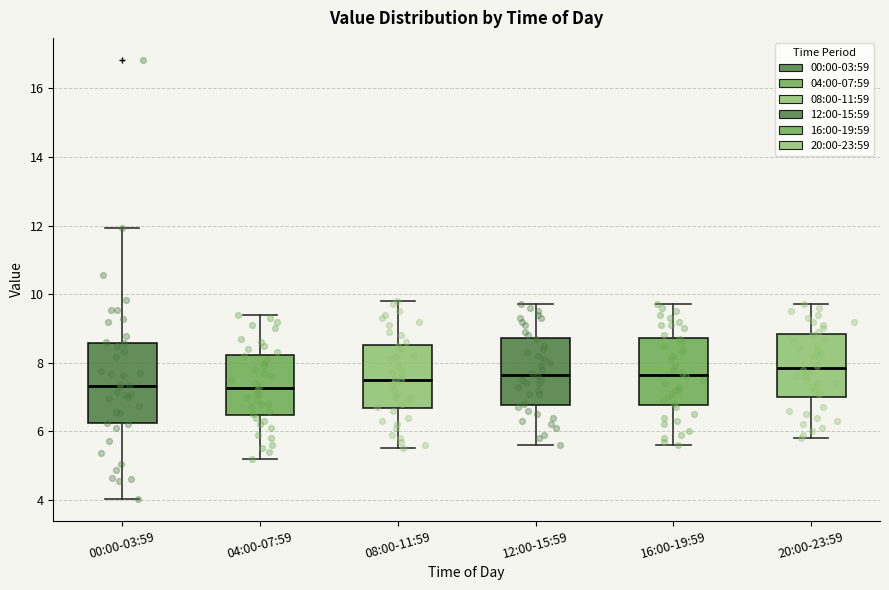

Reading left to right, transcribe this box plot: for each box, give where its median line is, the range the box spans, and where its two whiskers end, as read against the y-axis. The values are not printed on the chart, so give them approximately, as read against the axis.

00:00-03:59: median 7.4, box 6.2 to 8.6, whiskers 4.0 to 12.0
04:00-07:59: median 7.2, box 6.4 to 8.2, whiskers 5.2 to 9.4
08:00-11:59: median 7.6, box 6.6 to 8.6, whiskers 5.6 to 9.8
12:00-15:59: median 7.6, box 6.8 to 8.8, whiskers 5.6 to 9.8
16:00-19:59: median 7.6, box 6.8 to 8.8, whiskers 5.6 to 9.8
20:00-23:59: median 7.8, box 7.0 to 8.8, whiskers 5.8 to 9.8